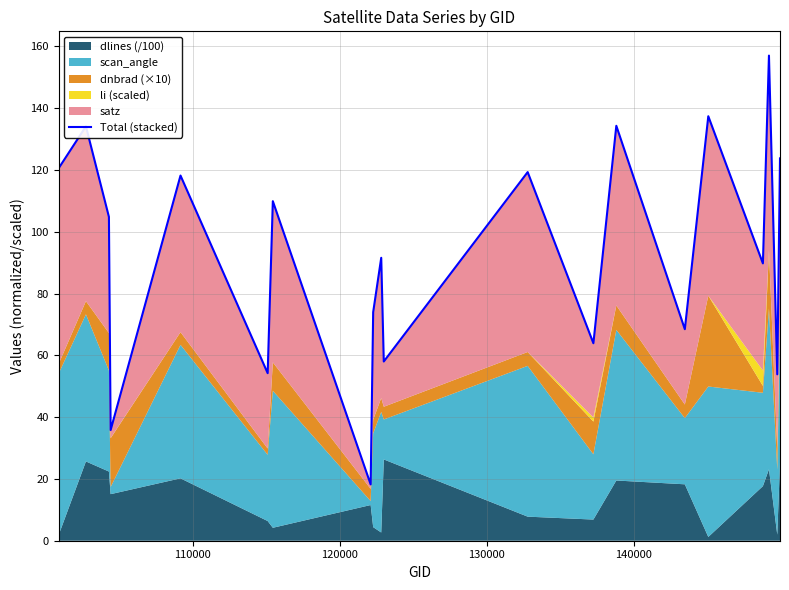

What is the value of the 6th point from the left?

54.2